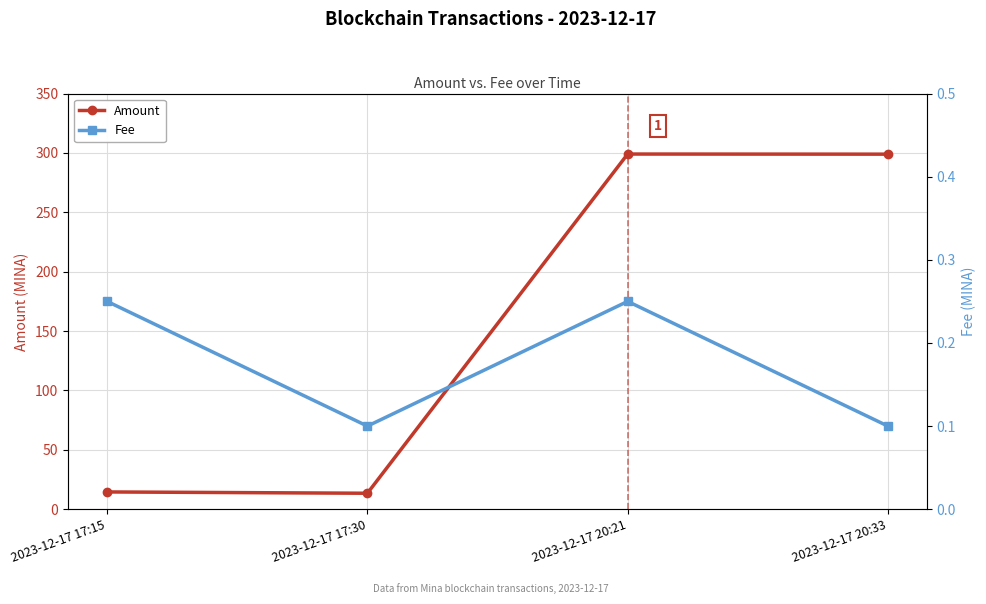

Where is Fee nearest to the value 0?

2023-12-17 17:30